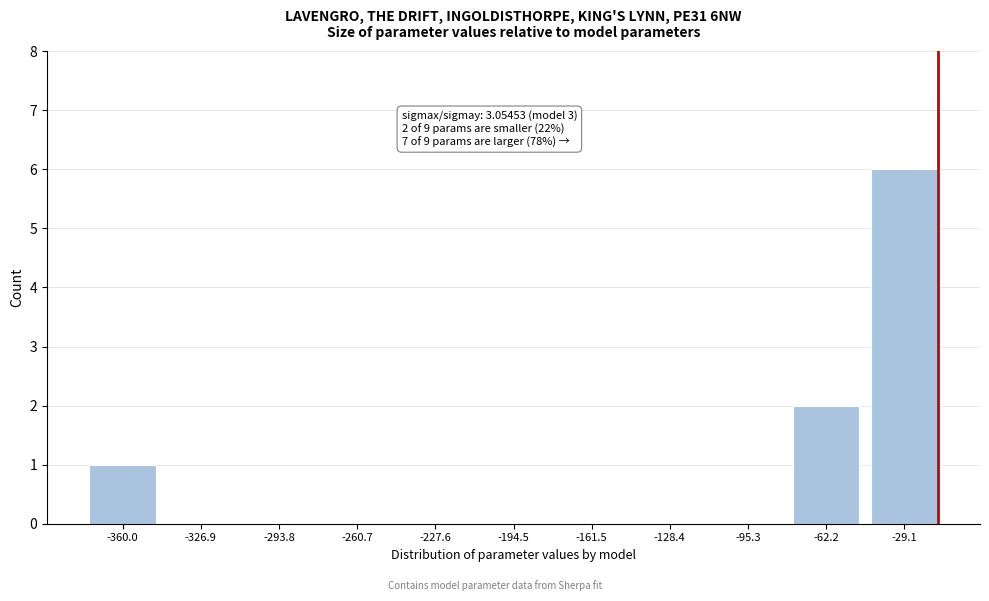

Reading left to right, list all the values displayed in this chart.

-360.0=1	-326.9=0	-293.8=0	-260.7=0	-227.6=0	-194.5=0	-161.5=0	-128.4=0	-95.3=0	-62.2=2	-29.1=6